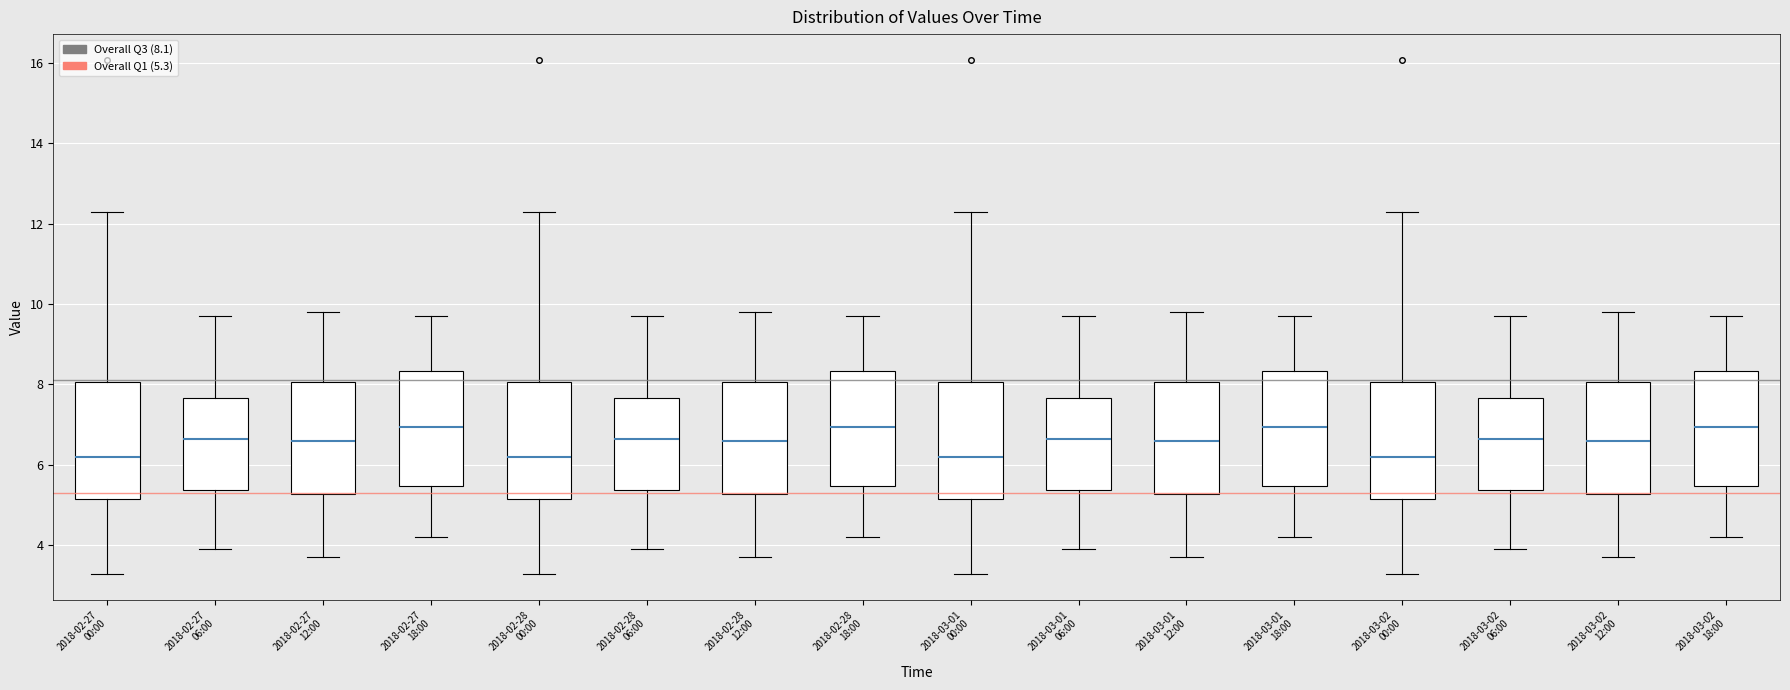

Reading left to right, transcribe this box plot: for each box, give where its median line is, the range the box spans, and where its two whiskers end, as read against the y-axis. The values are not printed on the chart, so give them approximately, as read against the axis.

2018-02-27 00:00: median 6.2, box 5.2 to 8.0, whiskers 3.2 to 12.4
2018-02-27 06:00: median 6.6, box 5.4 to 7.6, whiskers 4.0 to 9.8
2018-02-27 12:00: median 6.6, box 5.2 to 8.0, whiskers 3.8 to 9.8
2018-02-27 18:00: median 7.0, box 5.4 to 8.4, whiskers 4.2 to 9.8
2018-02-28 00:00: median 6.2, box 5.2 to 8.0, whiskers 3.2 to 12.4
2018-02-28 06:00: median 6.6, box 5.4 to 7.6, whiskers 4.0 to 9.8
2018-02-28 12:00: median 6.6, box 5.2 to 8.0, whiskers 3.8 to 9.8
2018-02-28 18:00: median 7.0, box 5.4 to 8.4, whiskers 4.2 to 9.8
2018-03-01 00:00: median 6.2, box 5.2 to 8.0, whiskers 3.2 to 12.4
2018-03-01 06:00: median 6.6, box 5.4 to 7.6, whiskers 4.0 to 9.8
2018-03-01 12:00: median 6.6, box 5.2 to 8.0, whiskers 3.8 to 9.8
2018-03-01 18:00: median 7.0, box 5.4 to 8.4, whiskers 4.2 to 9.8
2018-03-02 00:00: median 6.2, box 5.2 to 8.0, whiskers 3.2 to 12.4
2018-03-02 06:00: median 6.6, box 5.4 to 7.6, whiskers 4.0 to 9.8
2018-03-02 12:00: median 6.6, box 5.2 to 8.0, whiskers 3.8 to 9.8
2018-03-02 18:00: median 7.0, box 5.4 to 8.4, whiskers 4.2 to 9.8